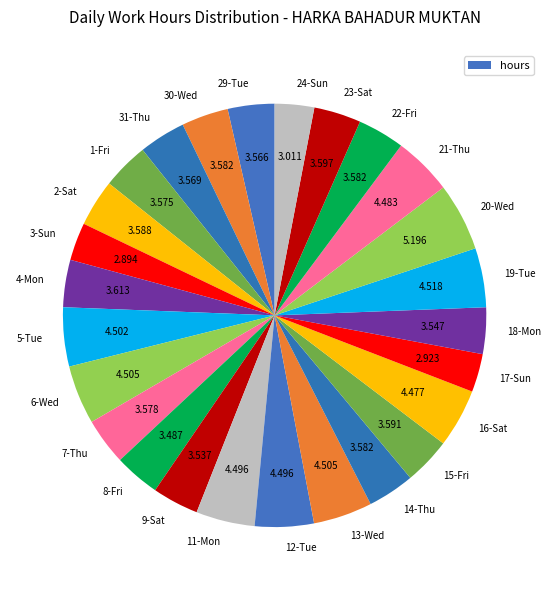

Which slice is the largest?

20-Wed